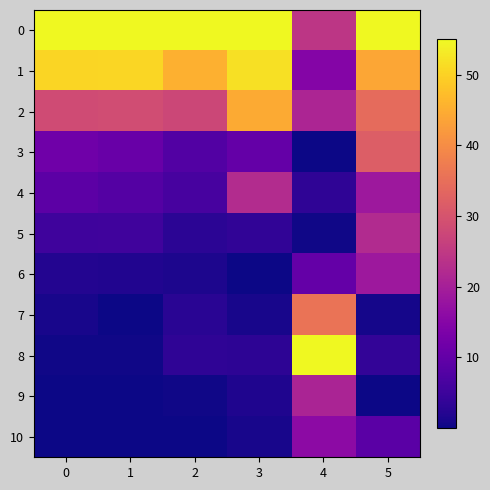

At how many categories does at least one series exceed 22?

6